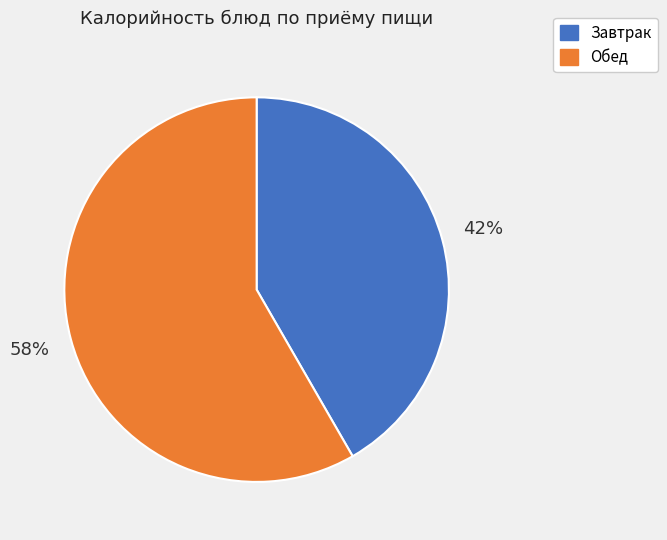

To the nearest percent, what is the combined percentage of Обед and Завтрак?

100%